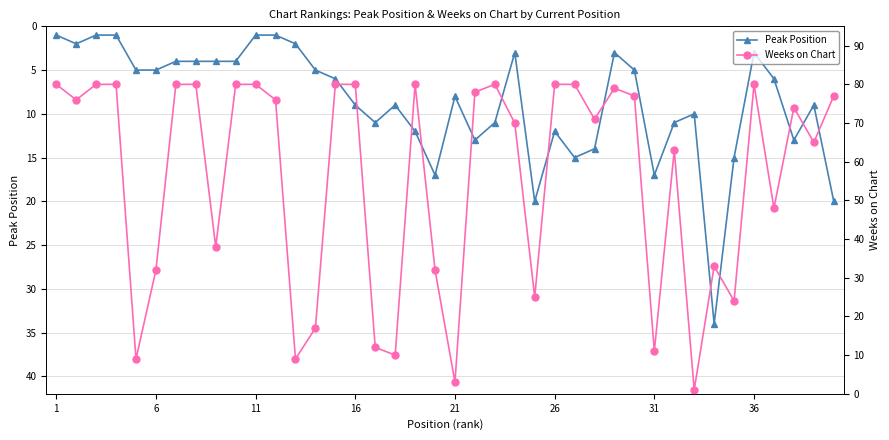

True or false: Peak Position has more than 2 interior local peaks.

True